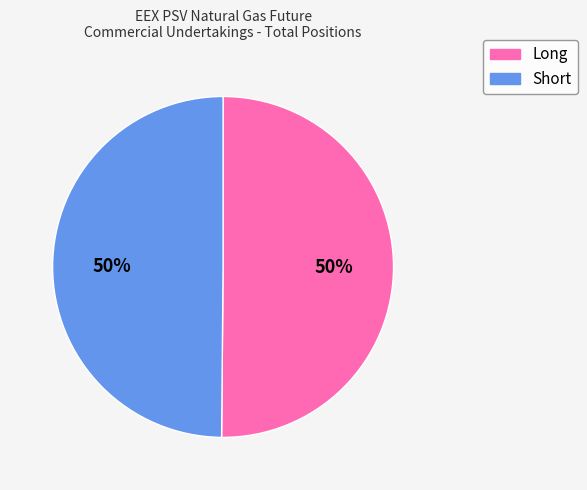

To the nearest percent, what is the average slice percentage?

50%